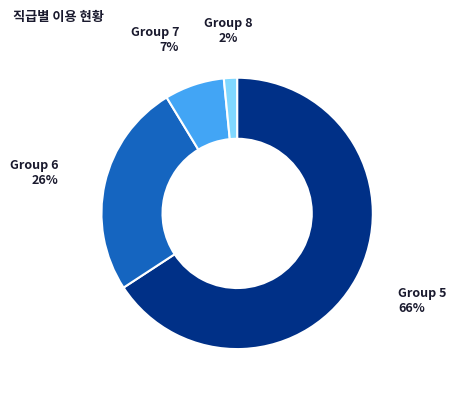

What is the majority slice?

Group 5